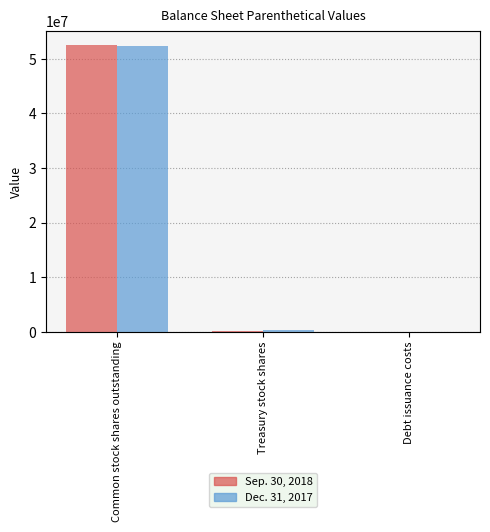

What position from the left is Debt issuance costs?

3